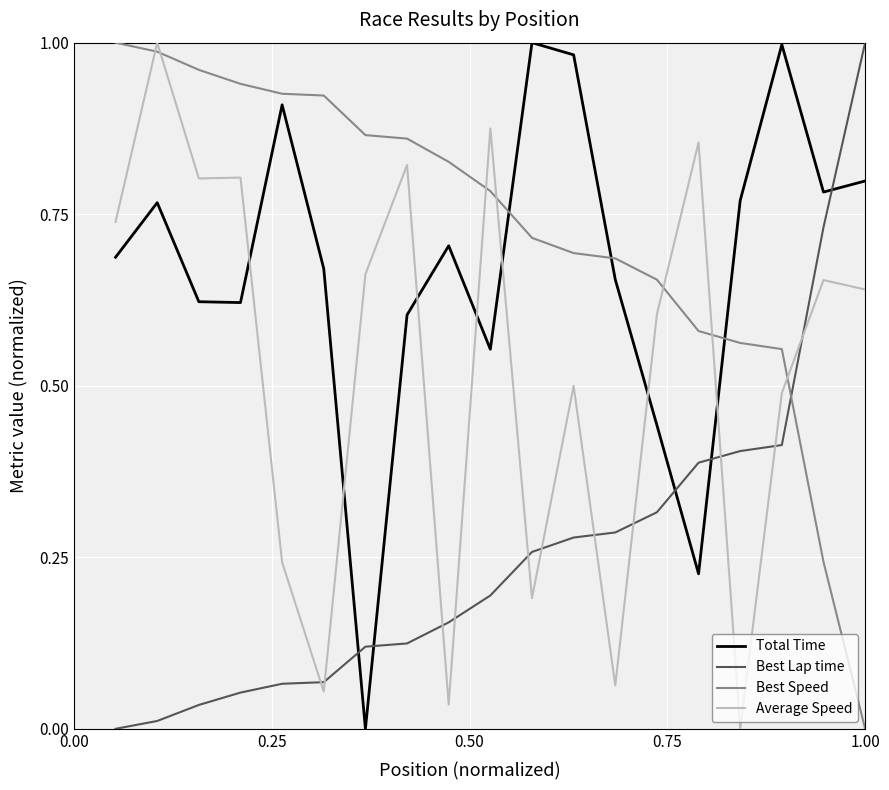

Does the chart display data point markers on the line(s)?

No